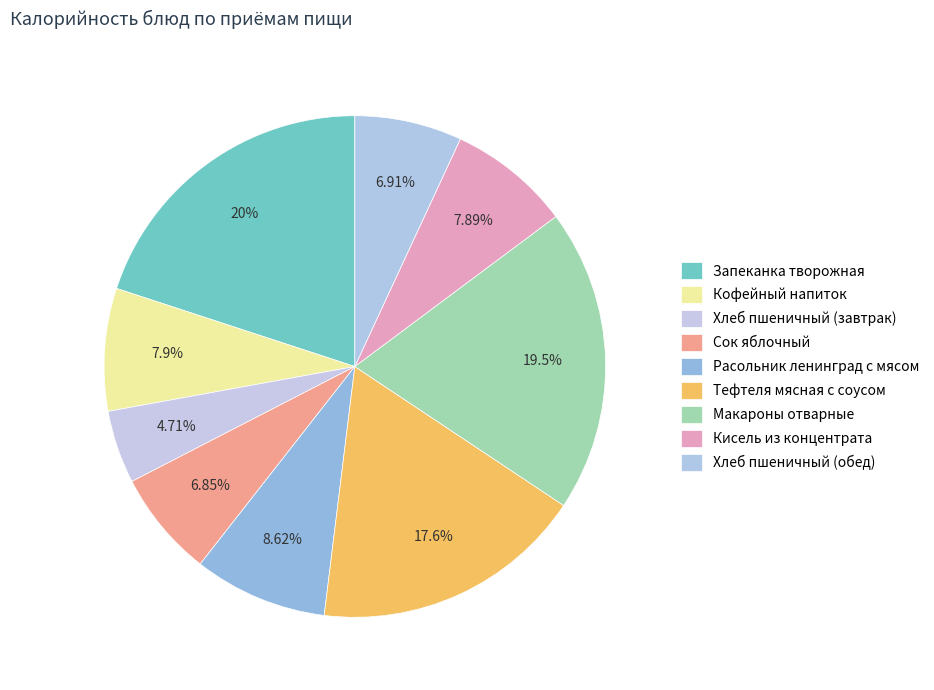

How many slices are in this pie chart?

9